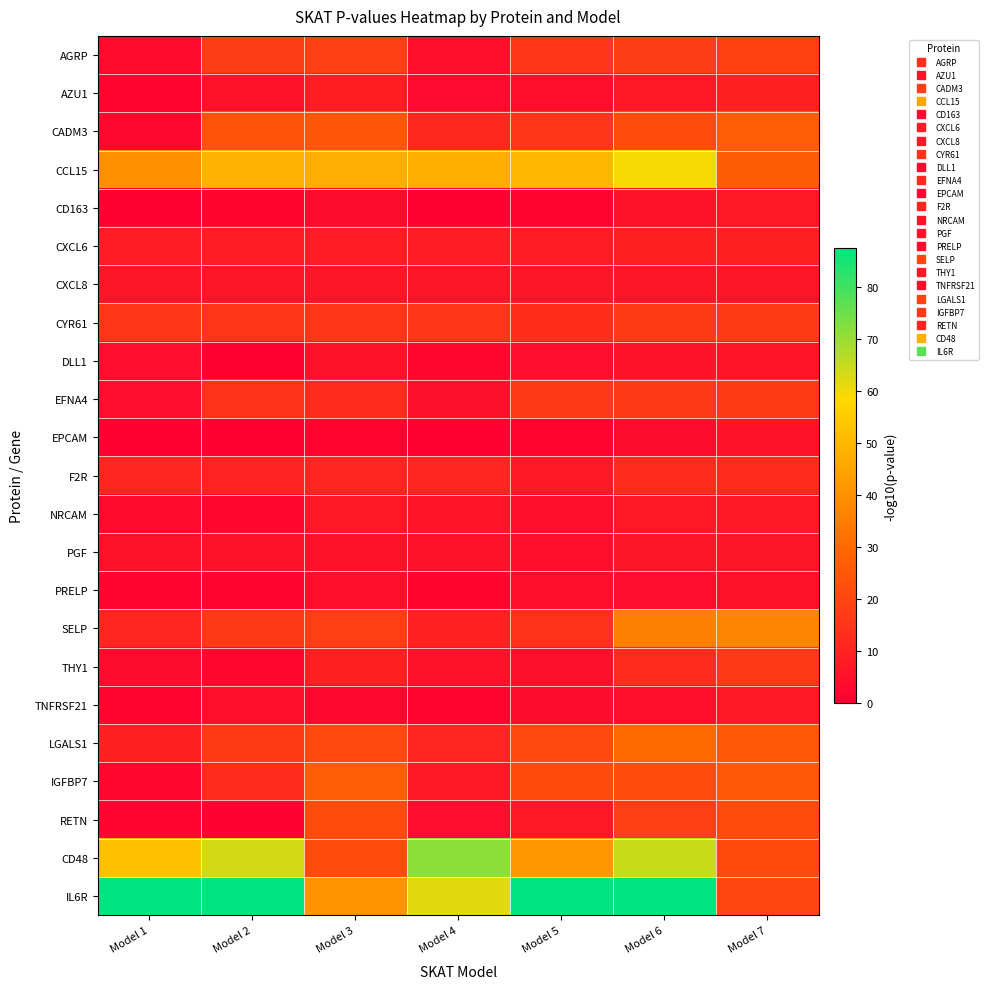

What is the smallest value displayed?

0.4